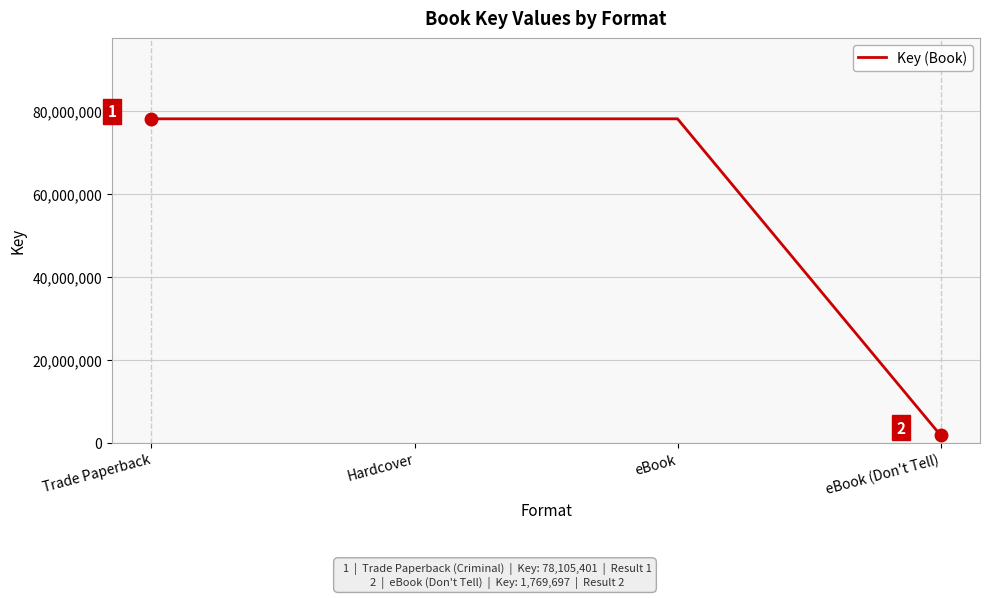

What is the difference between the values at Trade Paperback and eBook (Don't Tell)?

76335704